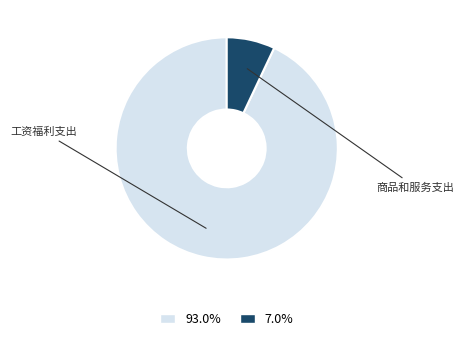

To the nearest percent, what is the difference between the 商品和服务支出 and 工资福利支出 slice percentages?

86%